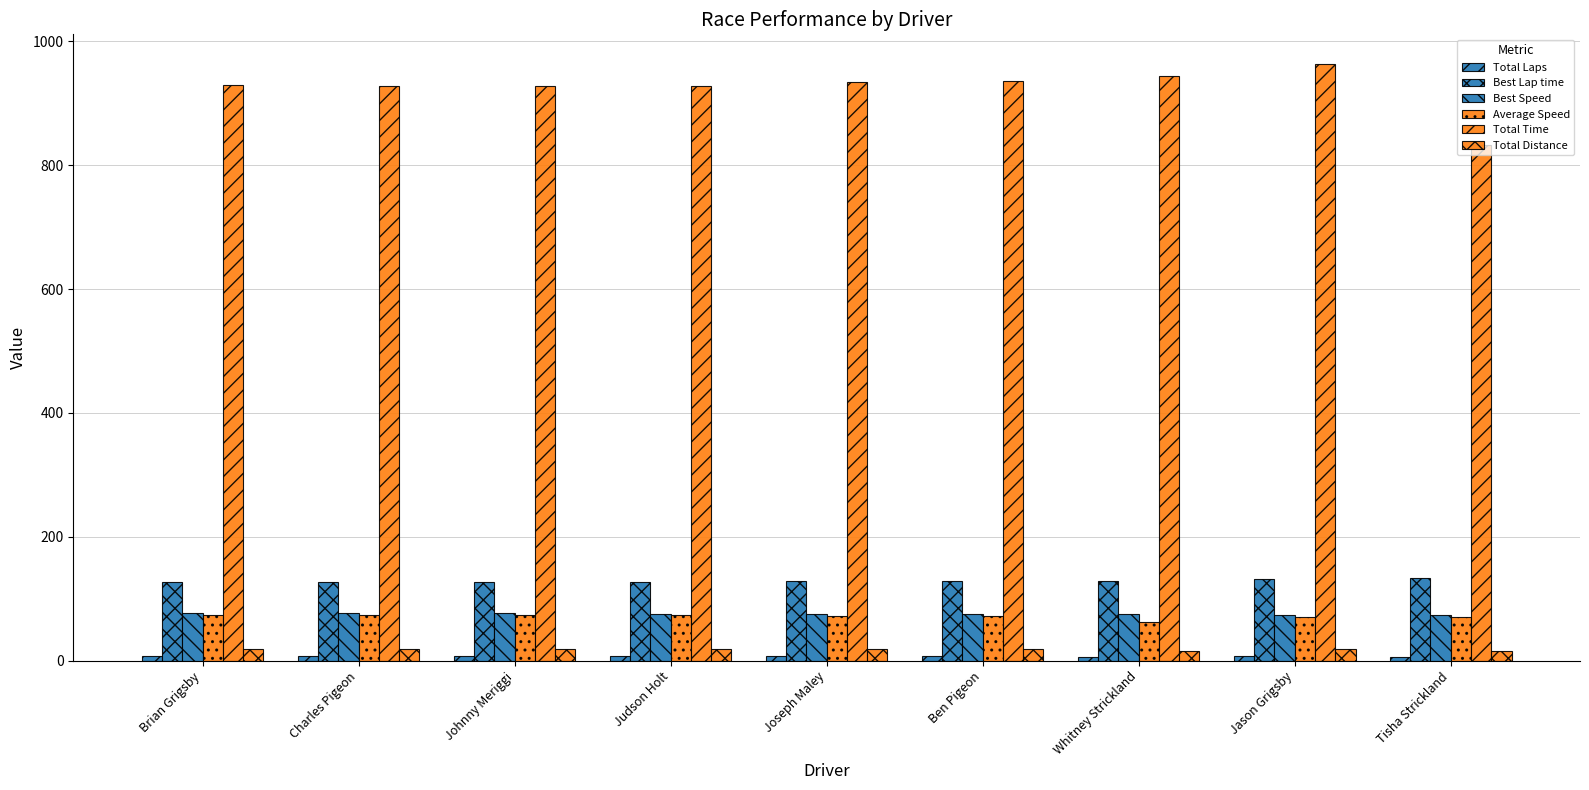

Count the number of data series in this chart.

6